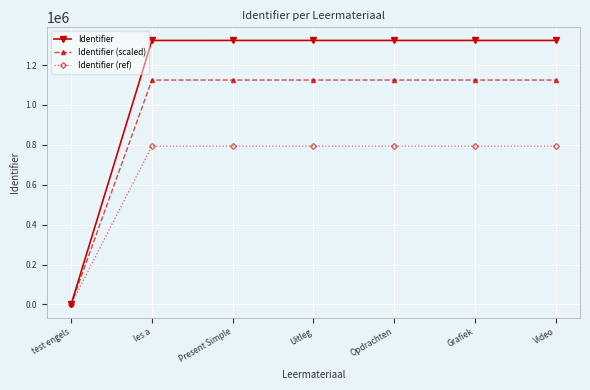

How many lines are shown in the chart?

3